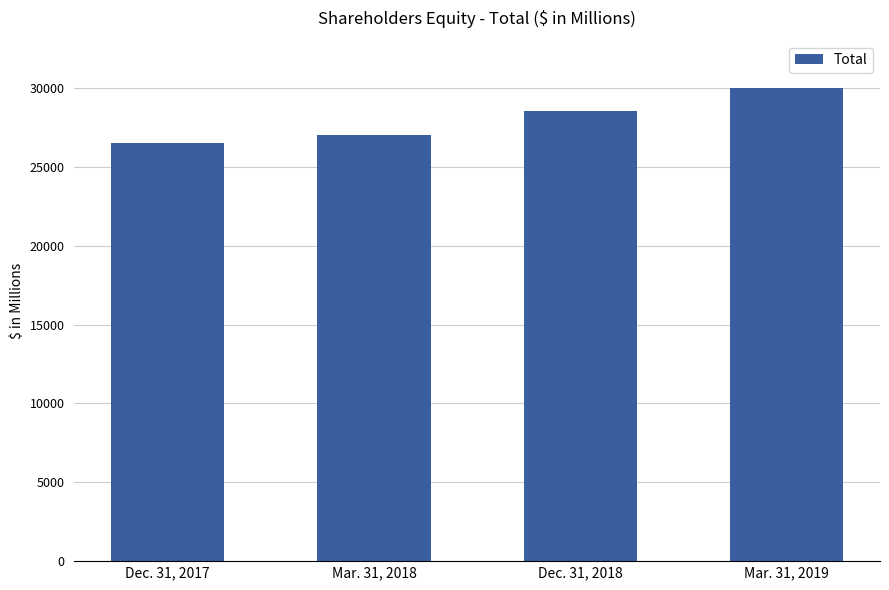

Rank the categories by value from lowest to highest.

Dec. 31, 2017, Mar. 31, 2018, Dec. 31, 2018, Mar. 31, 2019